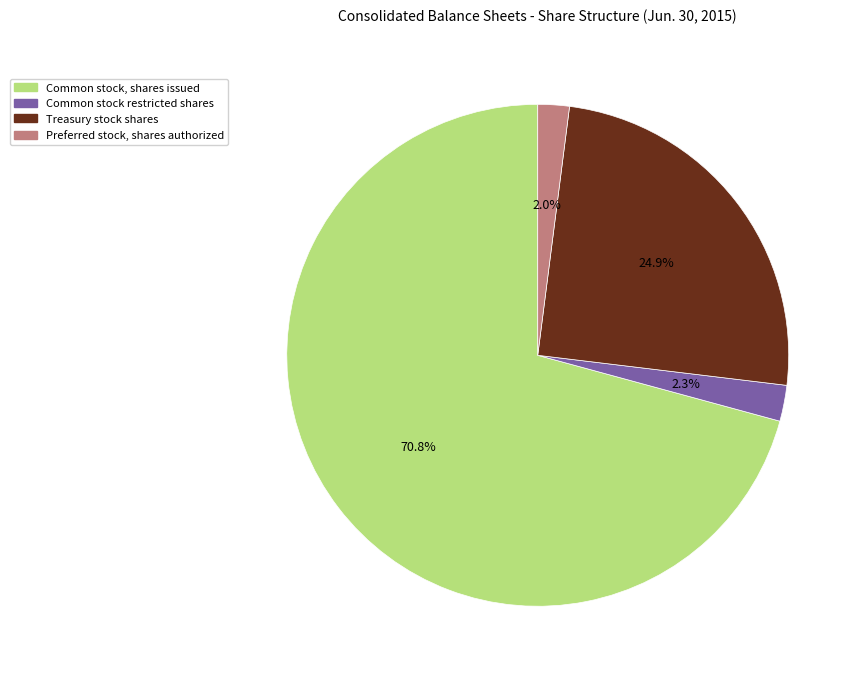

What percentage is the Preferred stock, shares authorized slice, to the nearest percent?

2%